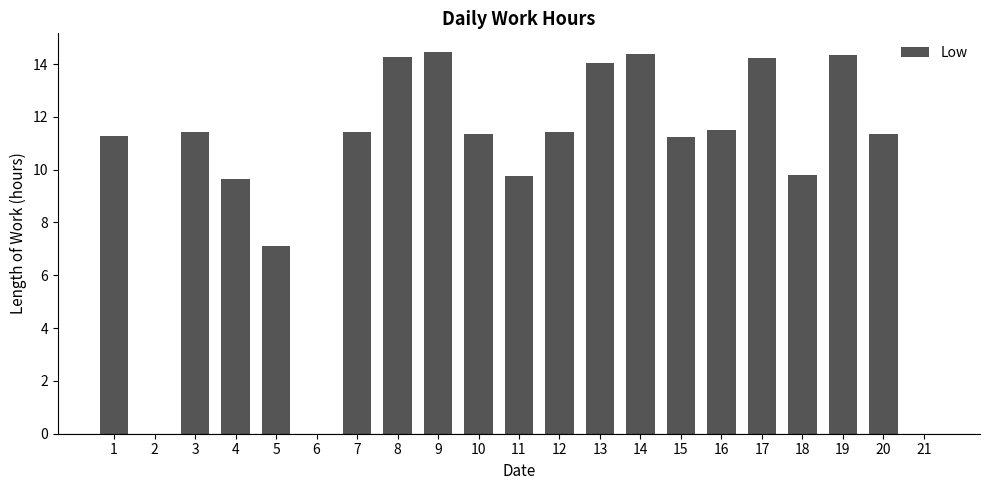

At which label is the value closest to 7?

5